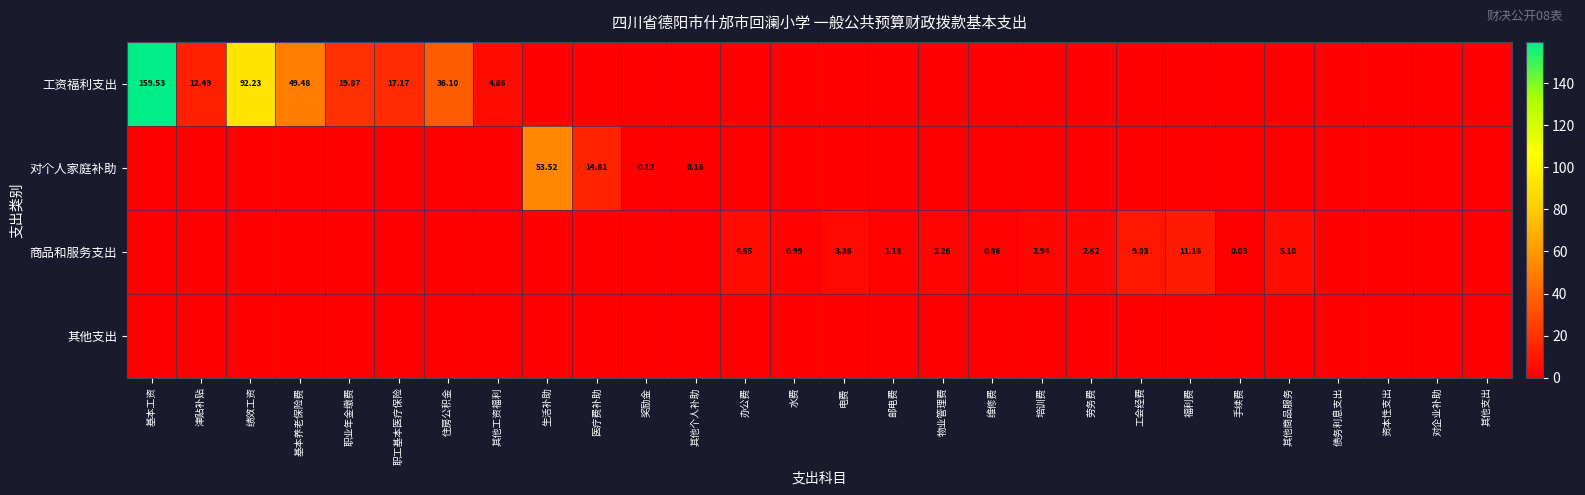

Is the value of 商品和服务支出 at 绩效工资 greater than the value of 对个人家庭补助 at 维修费?

No